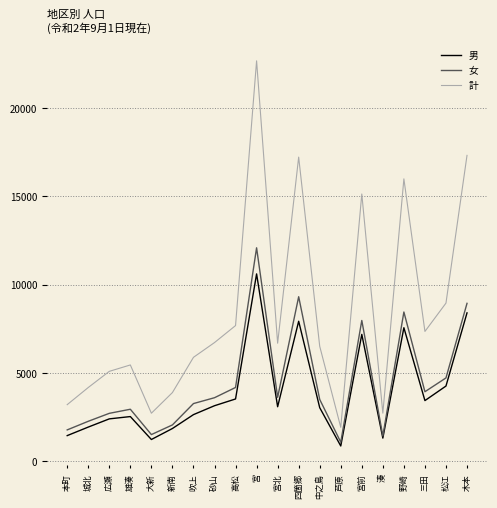

Which series has the widest spread of values?

計